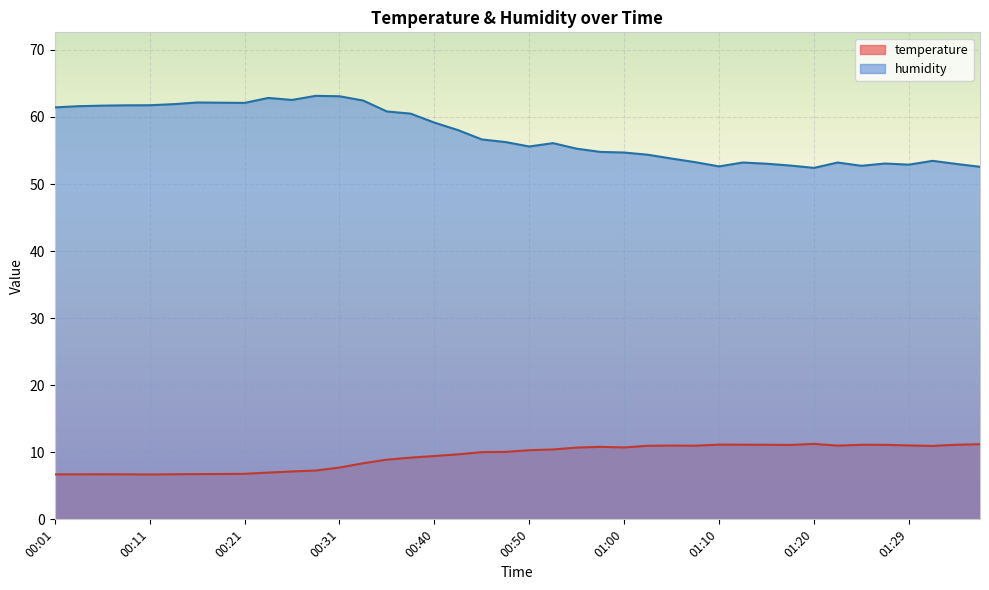

Which category has the lowest value across all series?

00:11